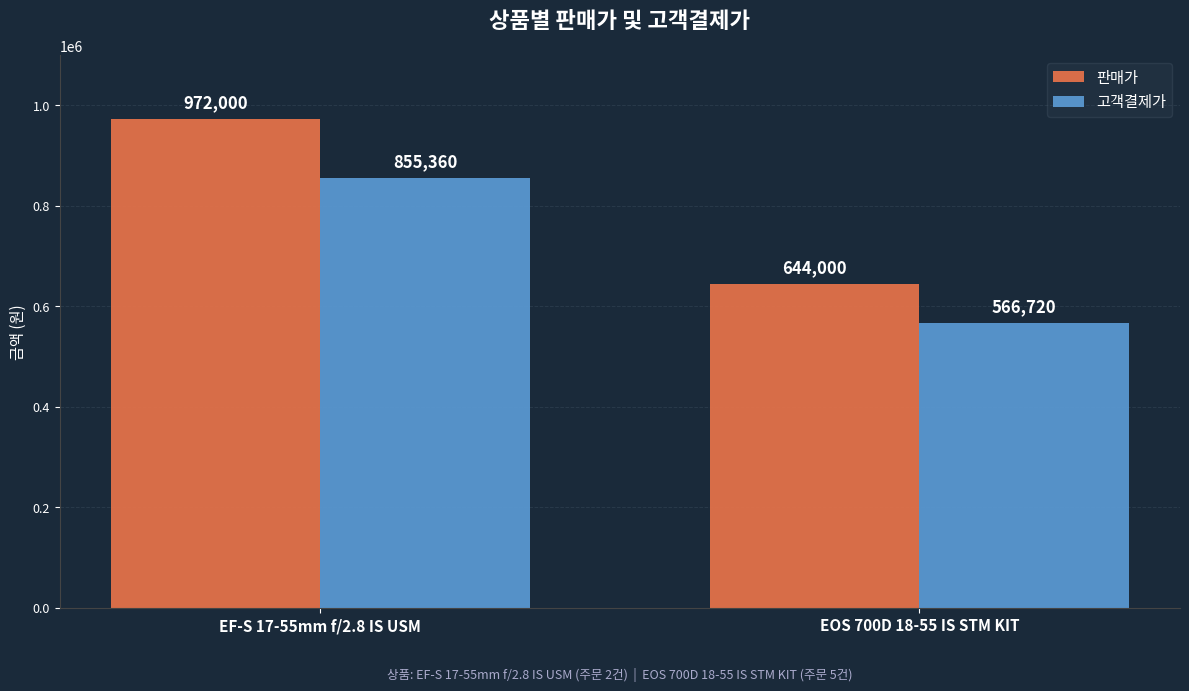

Which series has the largest range (max minus min)?

판매가